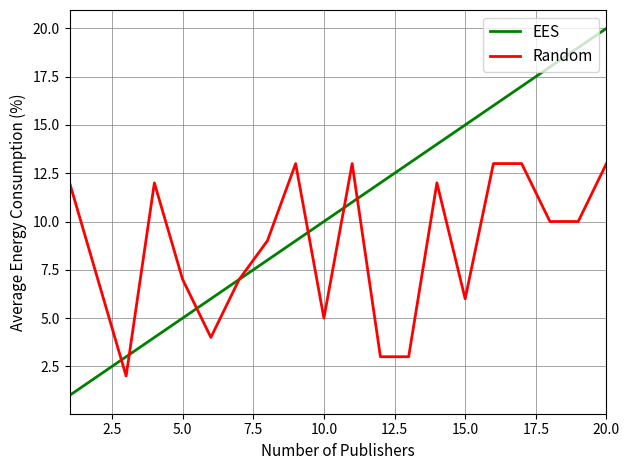

Which series has the largest total across all categories?

EES